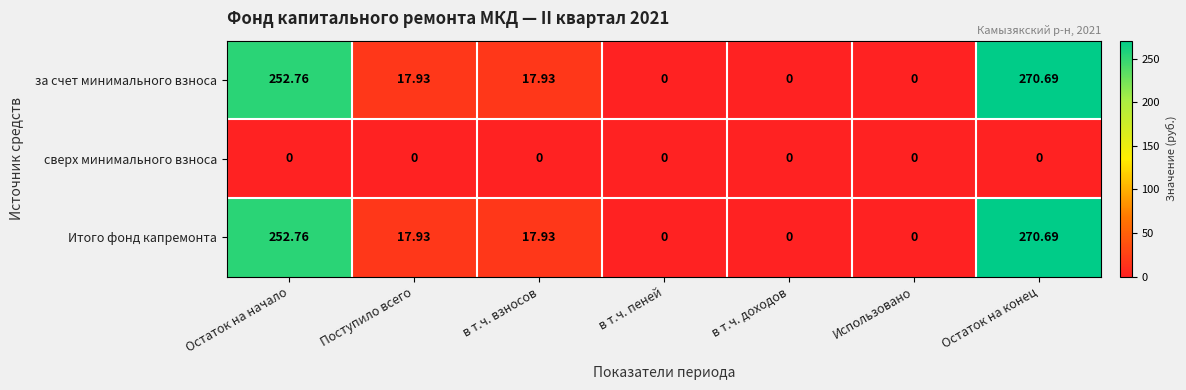

How many data points does each series have?

7